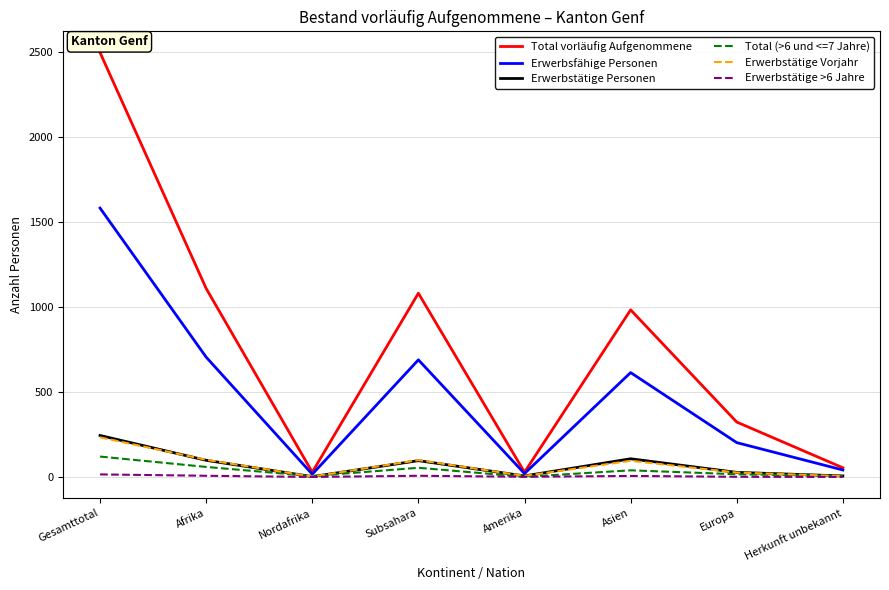

The Erwerbstätige Personen series shows 95 at Gesamttotal. True or false?

False